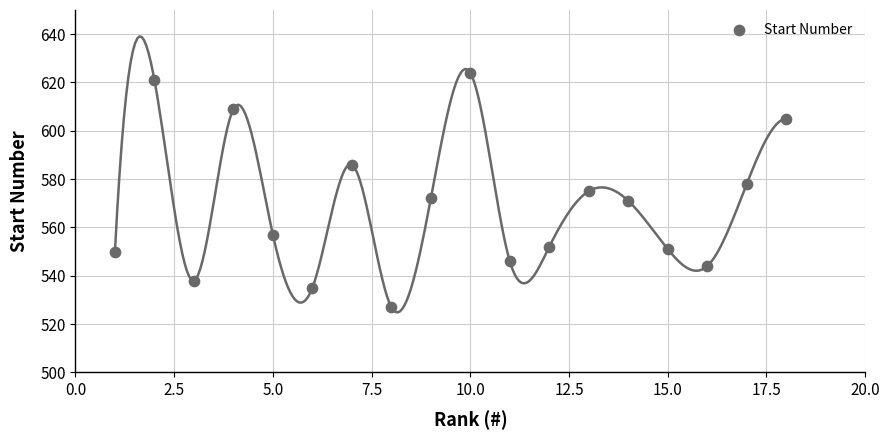

What is the range of X values (max minus min)?

17